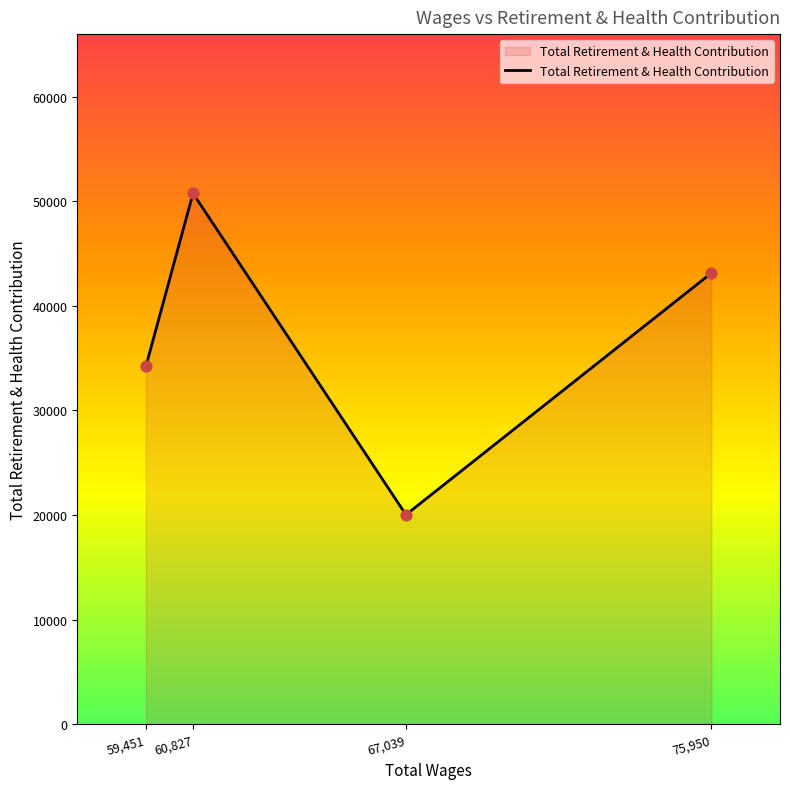

Between 67,039 and 75,950, which is larger?

75,950